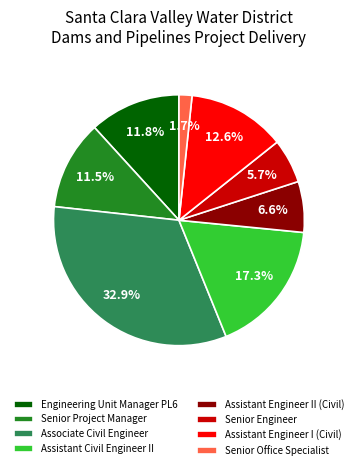

Combined, do Assistant Civil Engineer II and Senior Engineer account for over 50%?

No